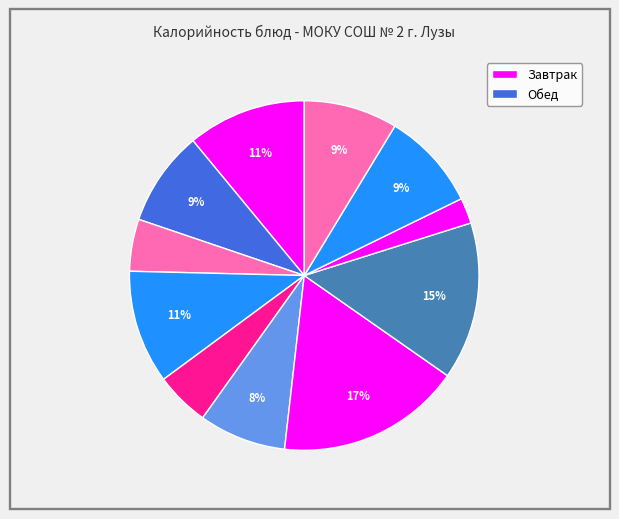

How many slices are in this pie chart?

11